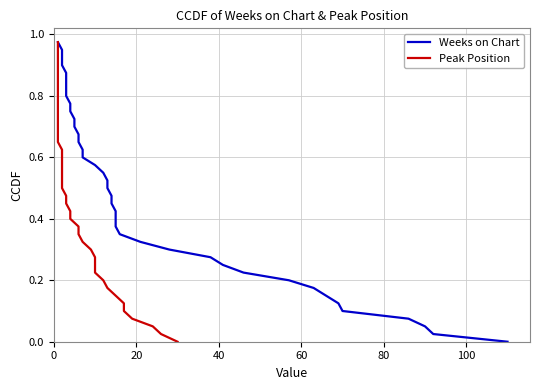

What is the greatest value displayed?

1.0